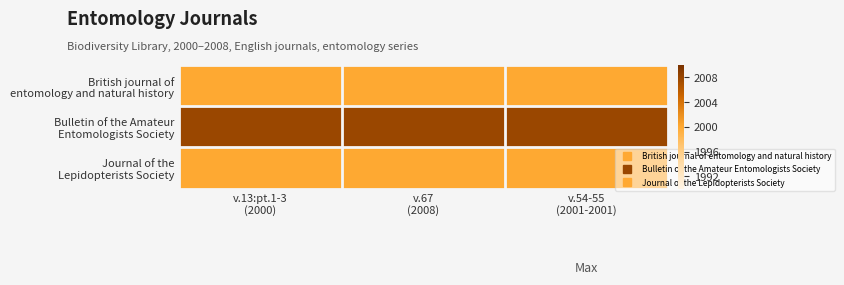

Between v.13:pt.1-3 (2000) and v.67 (2008), which series saw the biggest shift?

British journal of entomology and natural history